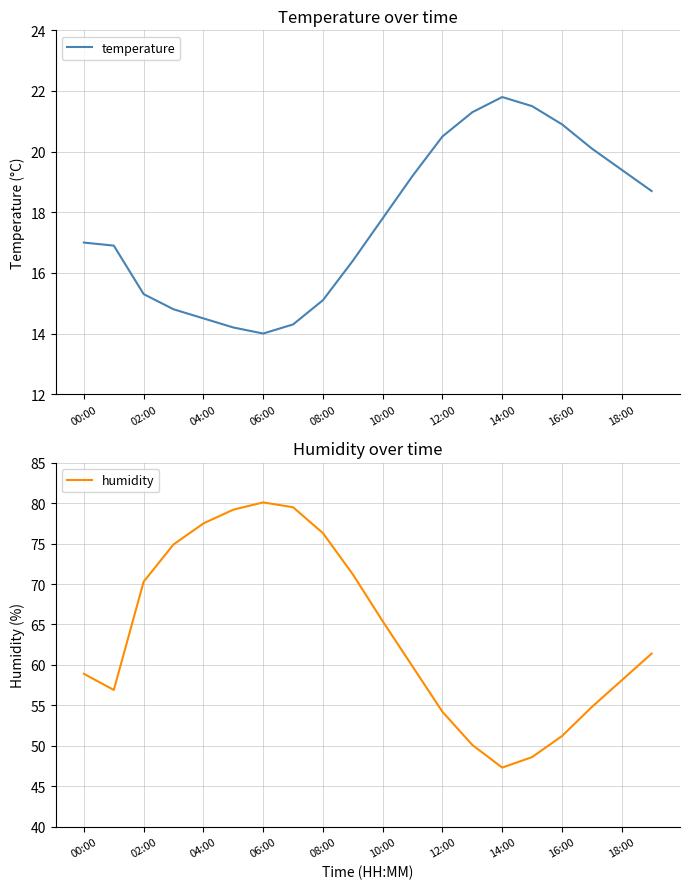

True or false: temperature and humidity intersect in this chart.

False